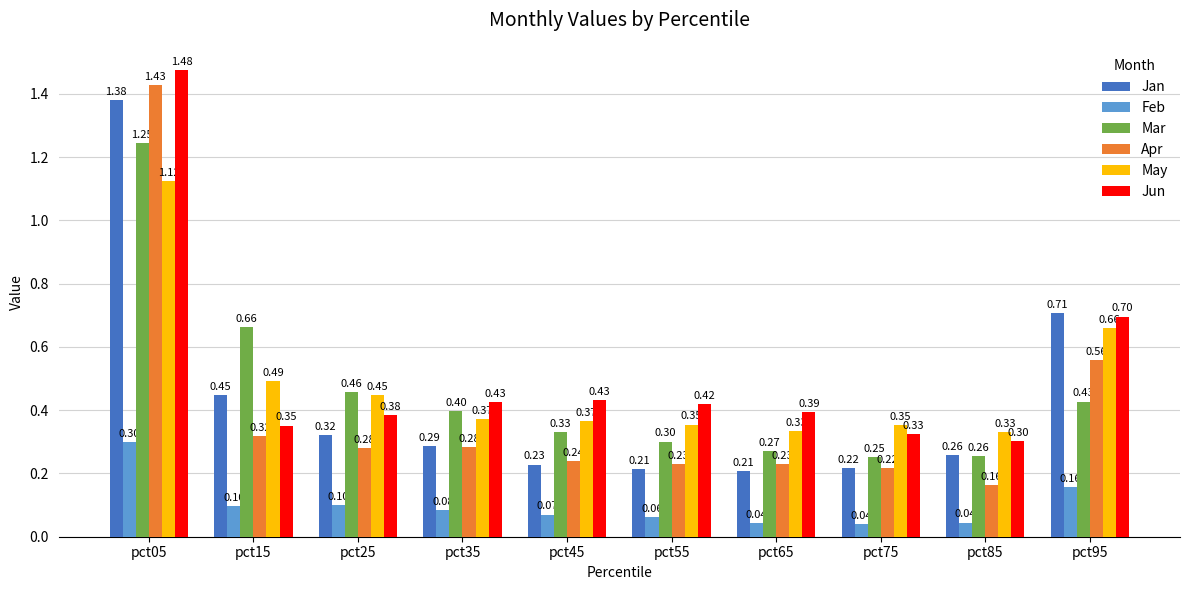

What value does the Jun series have at pct35?

0.4